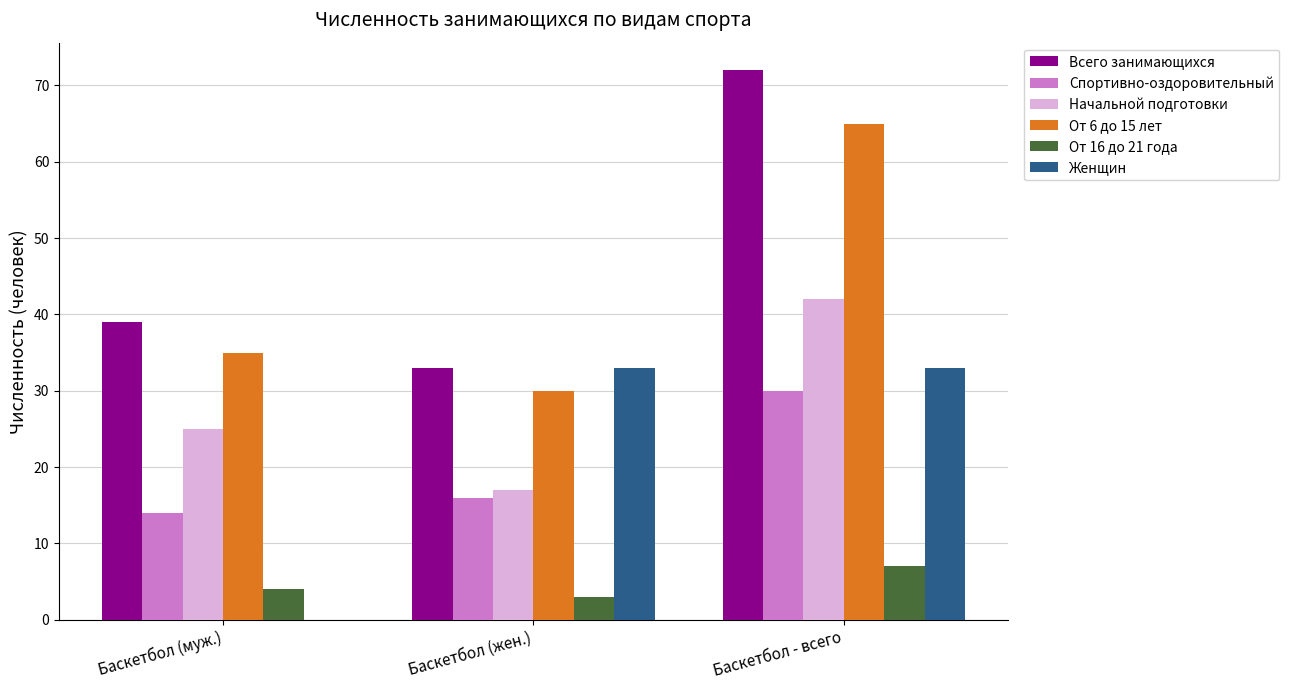

Which series has the largest total across all categories?

Всего занимающихся